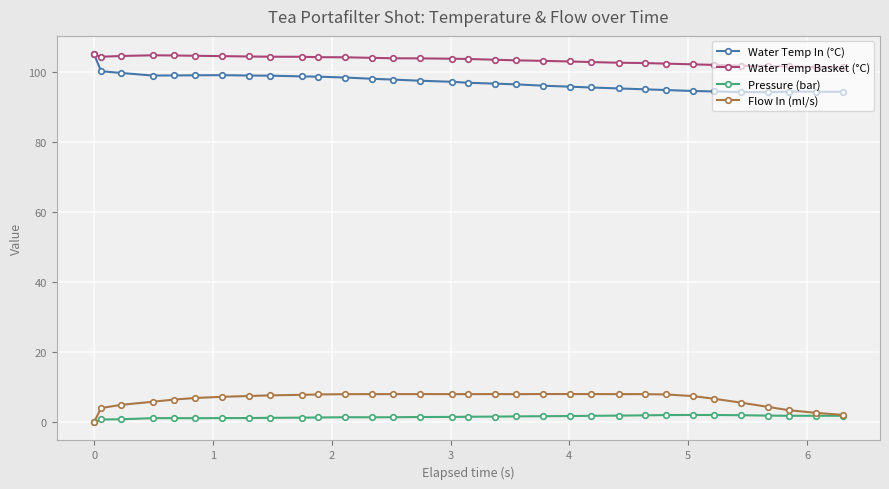

True or false: Pressure (bar) and Water Temp In (°C) intersect in this chart.

False